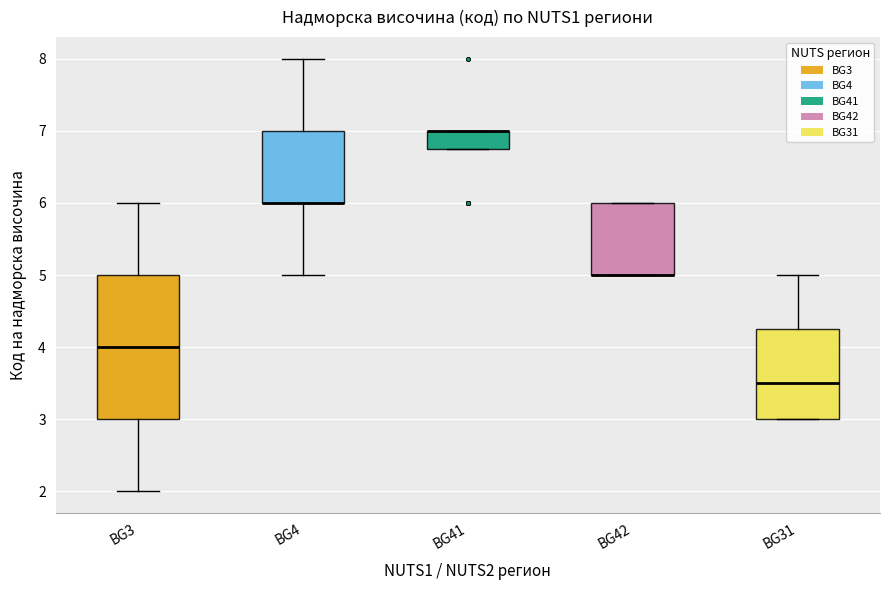

Reading left to right, read every box against the y-axis: the position of its median line, the range the box covers, and the ends of its whiskers. The values are not printed on the chart, so give them approximately, as read against the axis.

BG3: median 4.0, box 3.0 to 5.0, whiskers 2.0 to 6.0
BG4: median 6.0 (drawn on the box's lower edge), box 6.0 to 7.0, whiskers 5.0 to 8.0
BG41: median 7.0 (drawn on the box's upper edge), box 6.8 to 7.0, whiskers 6.8 to 7.0
BG42: median 5.0 (drawn on the box's lower edge), box 5.0 to 6.0, whiskers 5.0 to 6.0
BG31: median 3.5, box 3.0 to 4.3, whiskers 3.0 to 5.0